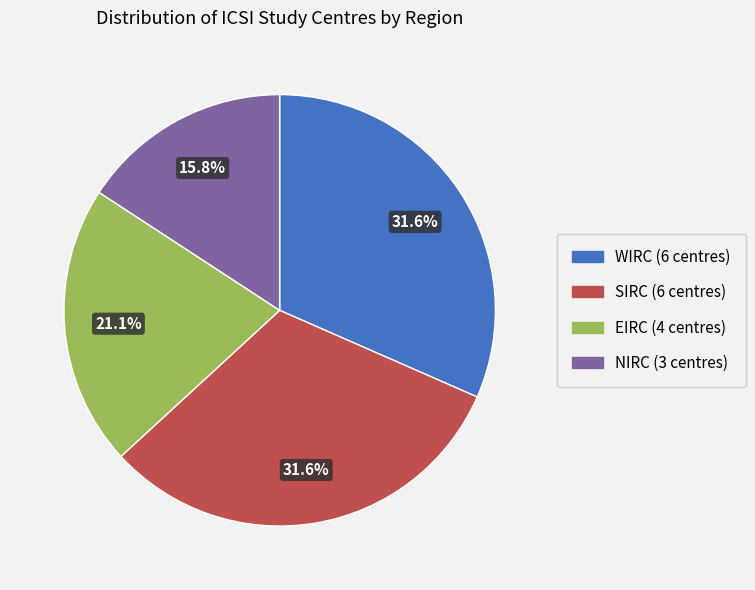

Which slice is the smallest?

NIRC